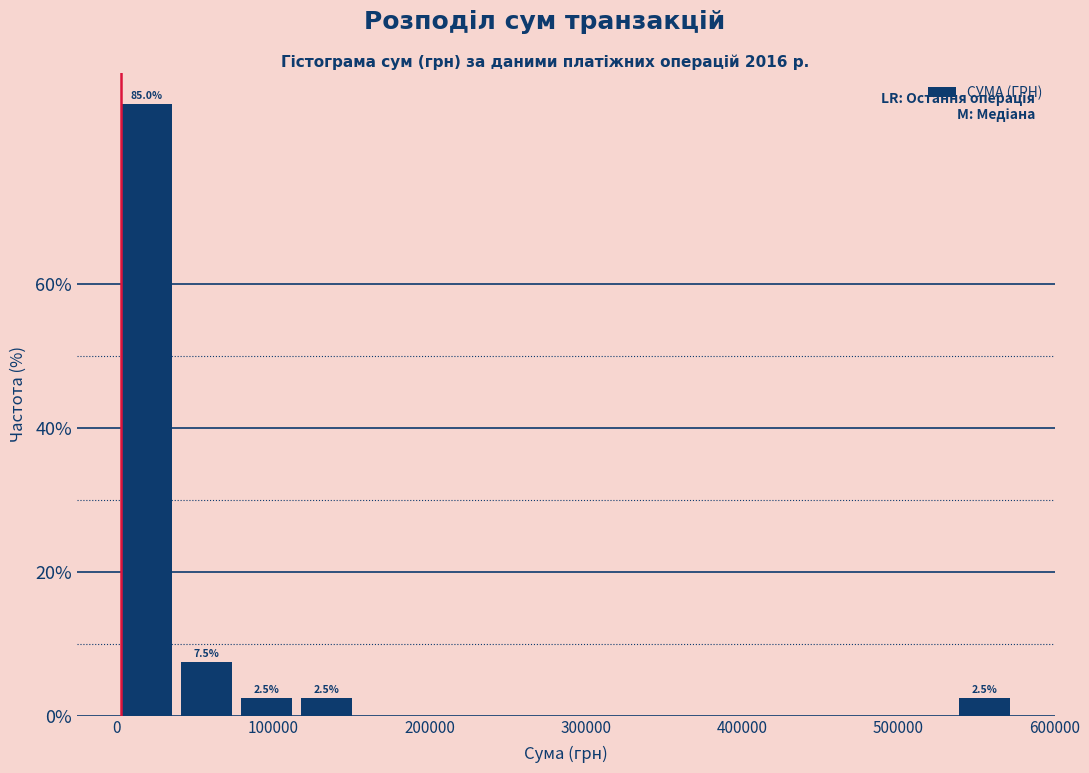

Around what value on the x-axis is the tallest bar? Give the approximate position of its centre, as read against the axis.

20000